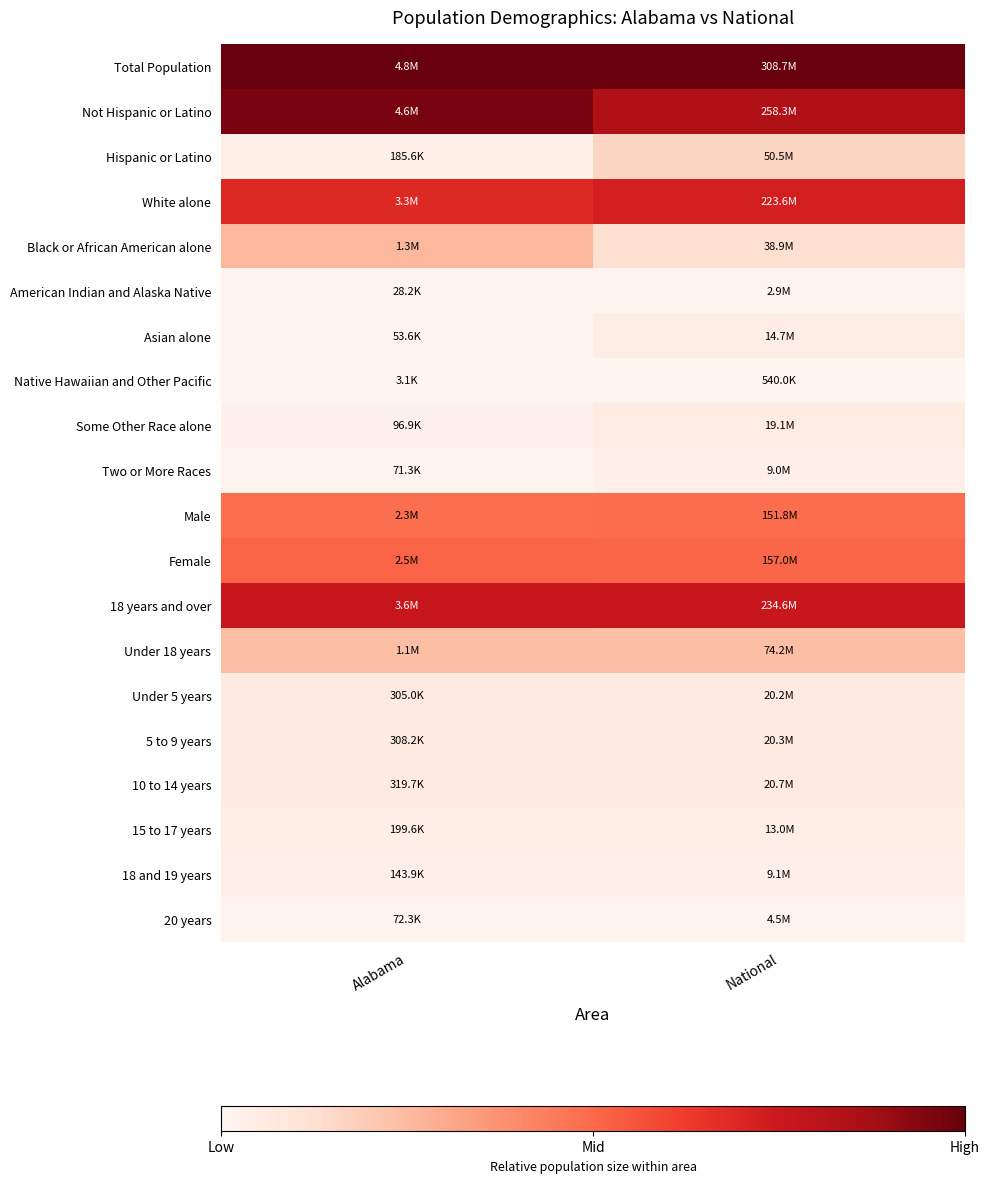

Reading left to right, transcribe all the data shown in this chart.

Total Population: Alabama=1.0	National=1.0
Not Hispanic or Latino: Alabama=1.0	National=0.8
Hispanic or Latino: Alabama=0.0	National=0.2
White alone: Alabama=0.7	National=0.7
Black or African American alone: Alabama=0.3	National=0.1
American Indian and Alaska Native: Alabama=0.0	National=0.0
Asian alone: Alabama=0.0	National=0.0
Native Hawaiian and Other Pacific: Alabama=0.0	National=0.0
Some Other Race alone: Alabama=0.0	National=0.1
Two or More Races: Alabama=0.0	National=0.0
Male: Alabama=0.5	National=0.5
Female: Alabama=0.5	National=0.5
18 years and over: Alabama=0.8	National=0.8
Under 18 years: Alabama=0.2	National=0.2
Under 5 years: Alabama=0.1	National=0.1
5 to 9 years: Alabama=0.1	National=0.1
10 to 14 years: Alabama=0.1	National=0.1
15 to 17 years: Alabama=0.0	National=0.0
18 and 19 years: Alabama=0.0	National=0.0
20 years: Alabama=0.0	National=0.0